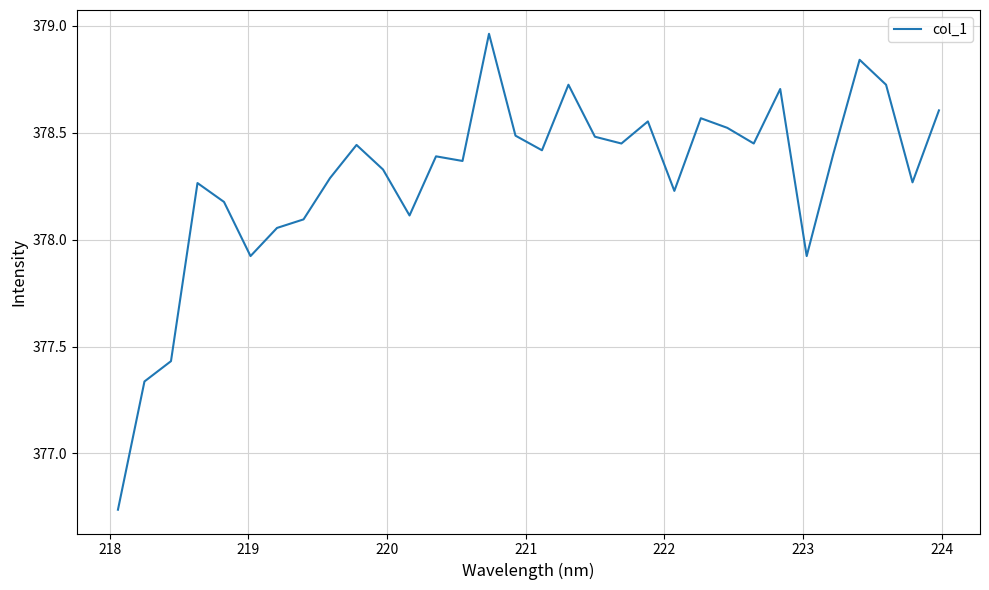

What is the greatest value displayed?

379.0